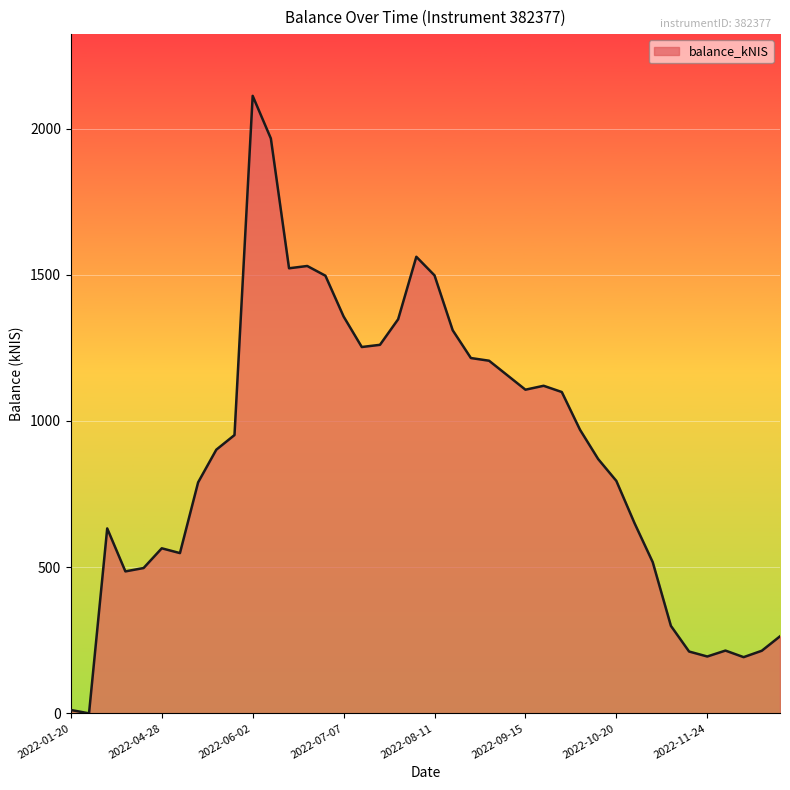

What is the greatest value displayed?

2111.9